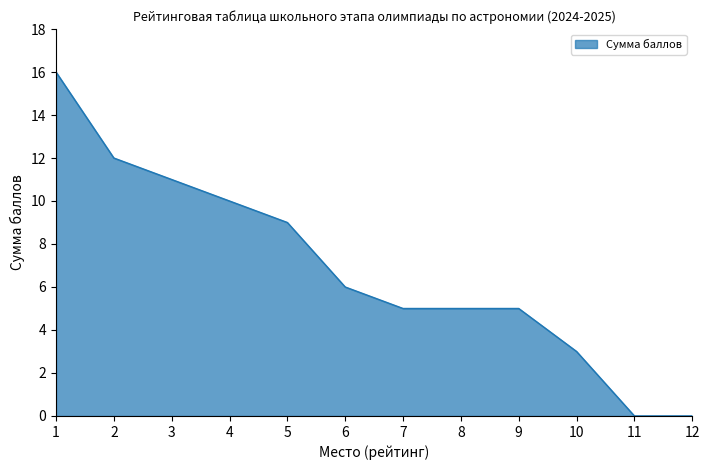

Where is the data nearest to the value 8?

5